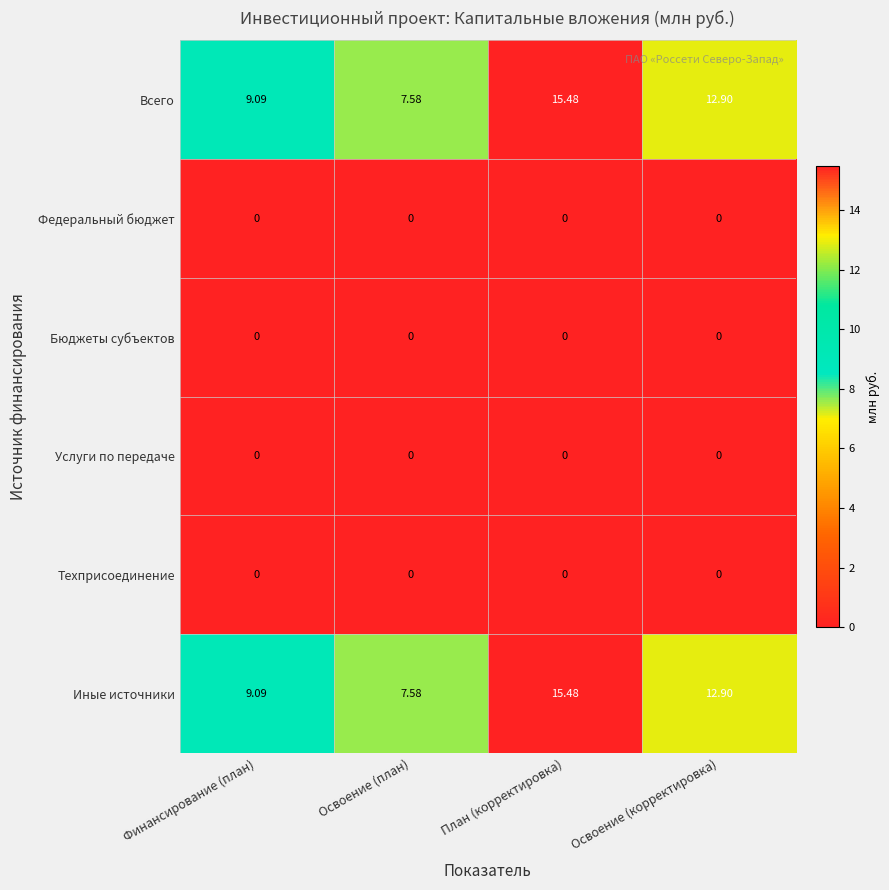

How many series are shown in this chart?

6